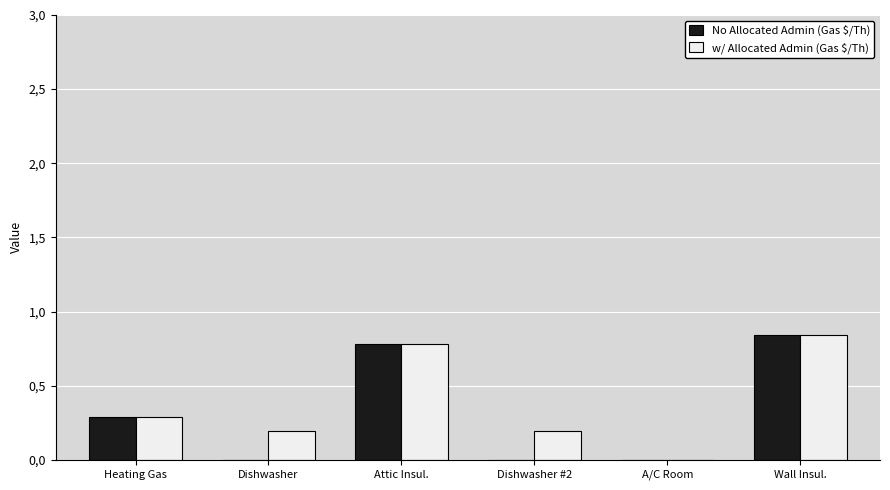

What is the label of the 3rd bar from the left?

Attic Insul.